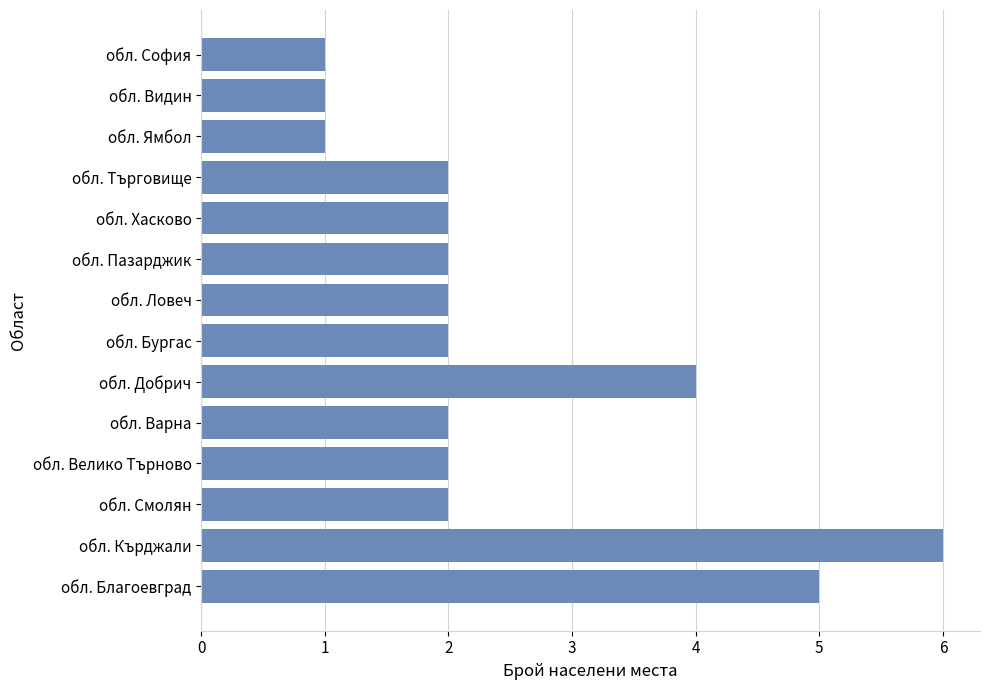

What is the smallest value displayed?

1